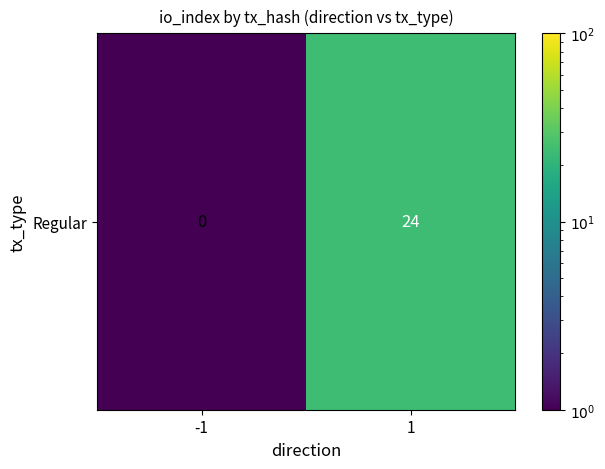

Between -1 and 1, which is larger?

1